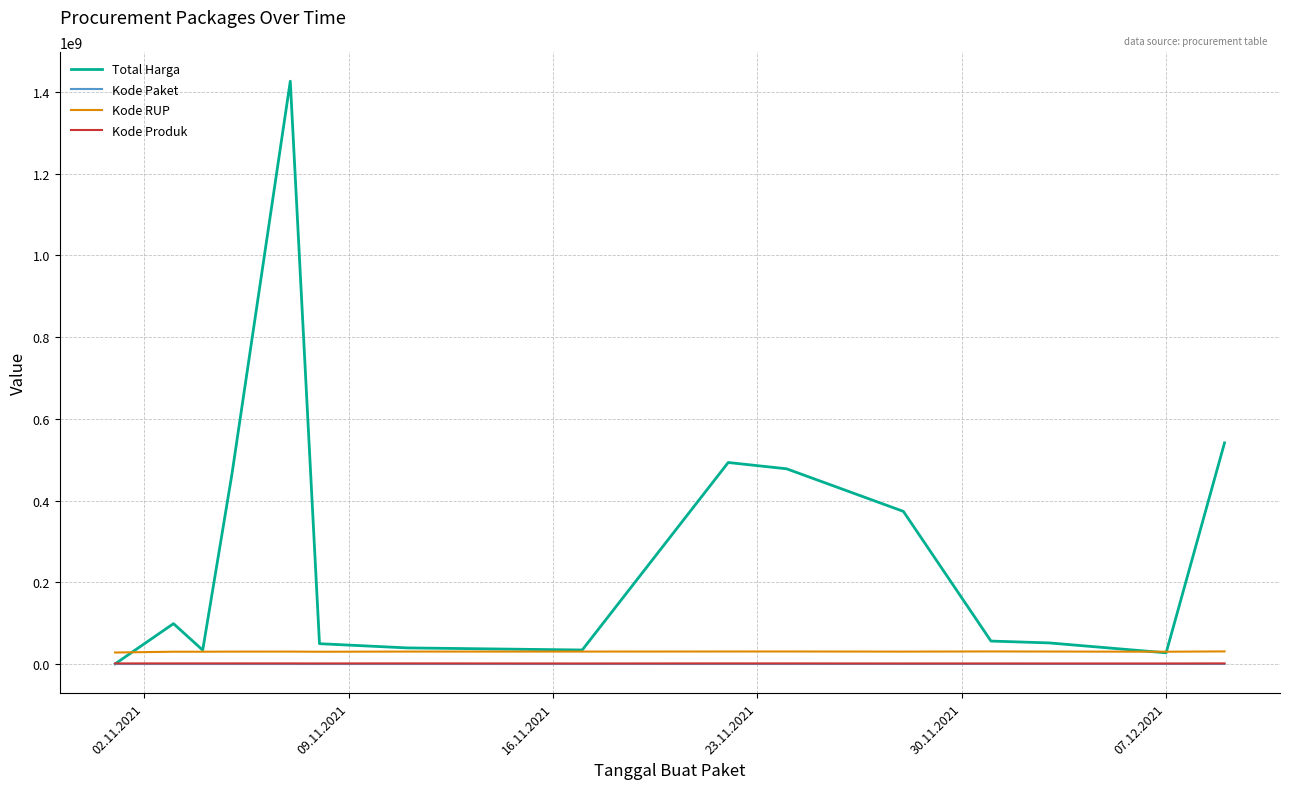

What is the greatest value displayed?

1425867900